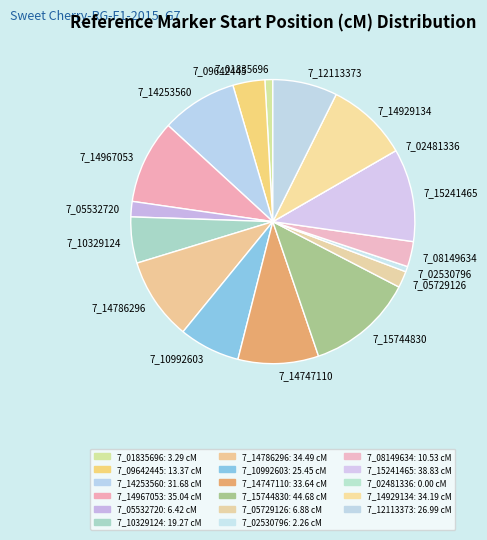

What is the largest slice in the pie chart?

7_15744830